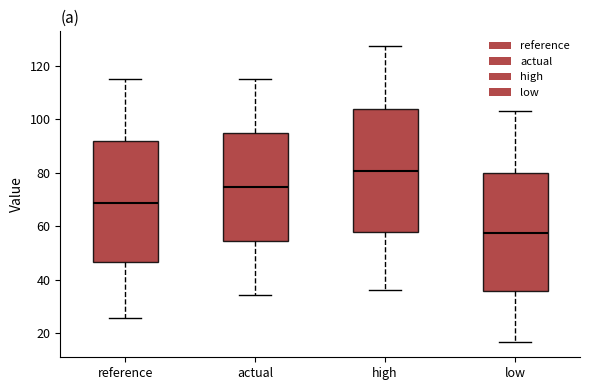

Reading left to right, transcribe this box plot: for each box, give where its median line is, the range the box spans, and where its two whiskers end, as read against the y-axis. The values are not printed on the chart, so give them approximately, as read against the axis.

reference: median 68, box 46 to 92, whiskers 26 to 116
actual: median 74, box 54 to 96, whiskers 34 to 116
high: median 80, box 58 to 104, whiskers 36 to 128
low: median 58, box 36 to 80, whiskers 16 to 104